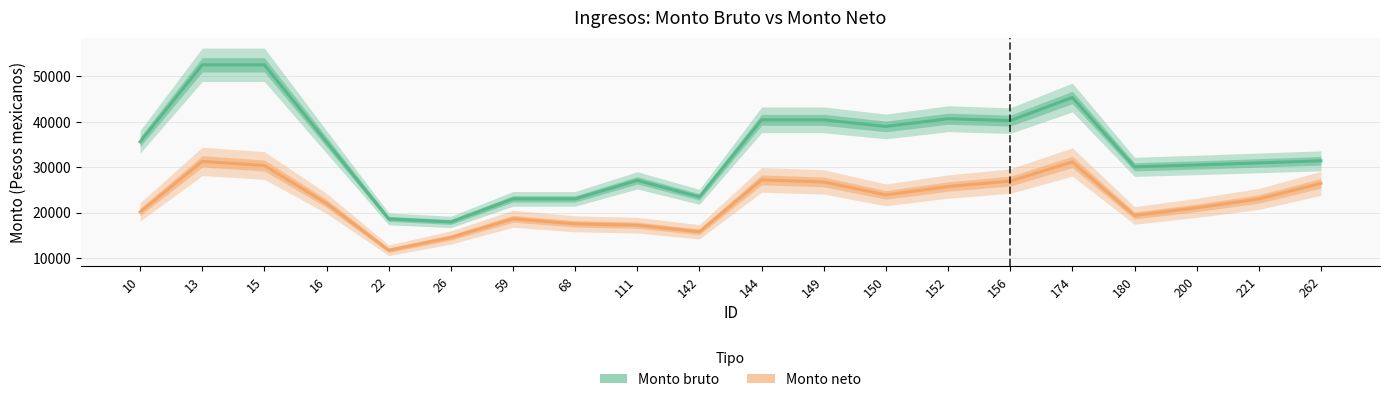

At which category is the sum across all series the highest?

13